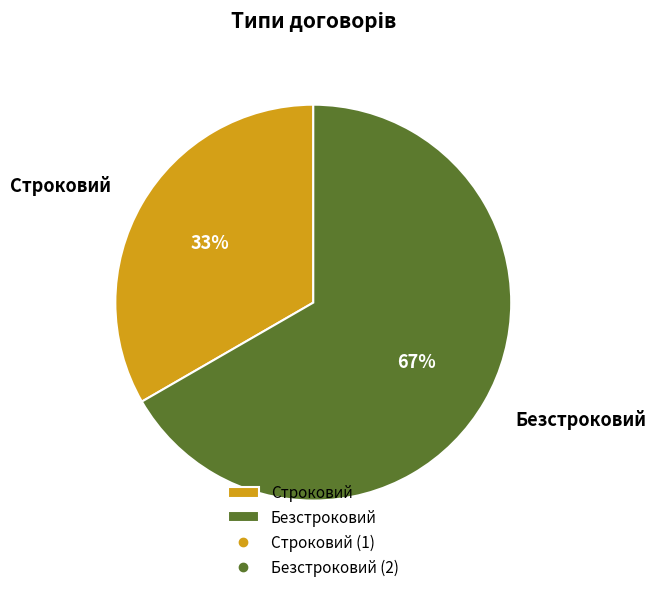

Which slice is the smallest?

Строковий